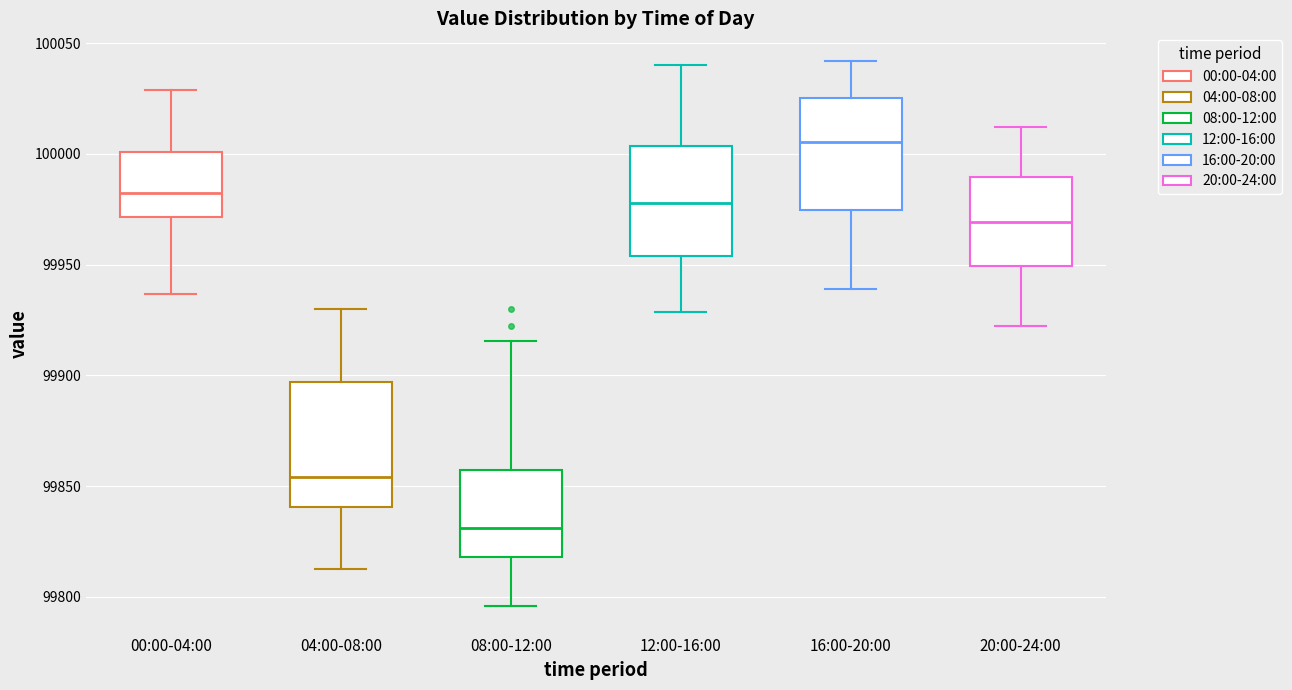

Reading left to right, transcribe this box plot: for each box, give where its median line is, the range the box spans, and where its two whiskers end, as read against the y-axis. The values are not printed on the chart, so give them approximately, as read against the axis.

00:00-04:00: median 99980, box 99970 to 100000, whiskers 99935 to 100030
04:00-08:00: median 99855, box 99840 to 99895, whiskers 99810 to 99930
08:00-12:00: median 99830, box 99820 to 99855, whiskers 99795 to 99915
12:00-16:00: median 99980, box 99955 to 100005, whiskers 99930 to 100040
16:00-20:00: median 100005, box 99975 to 100025, whiskers 99940 to 100040
20:00-24:00: median 99970, box 99950 to 99990, whiskers 99920 to 100010